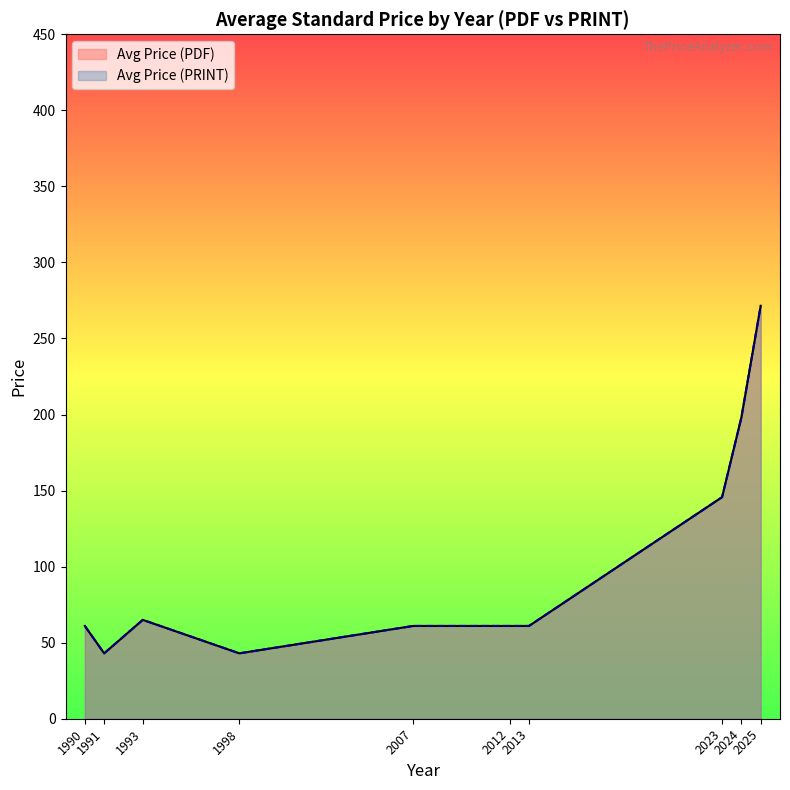

True or false: Avg Price (PDF) and Avg Price (PRINT) cross at least once.

False